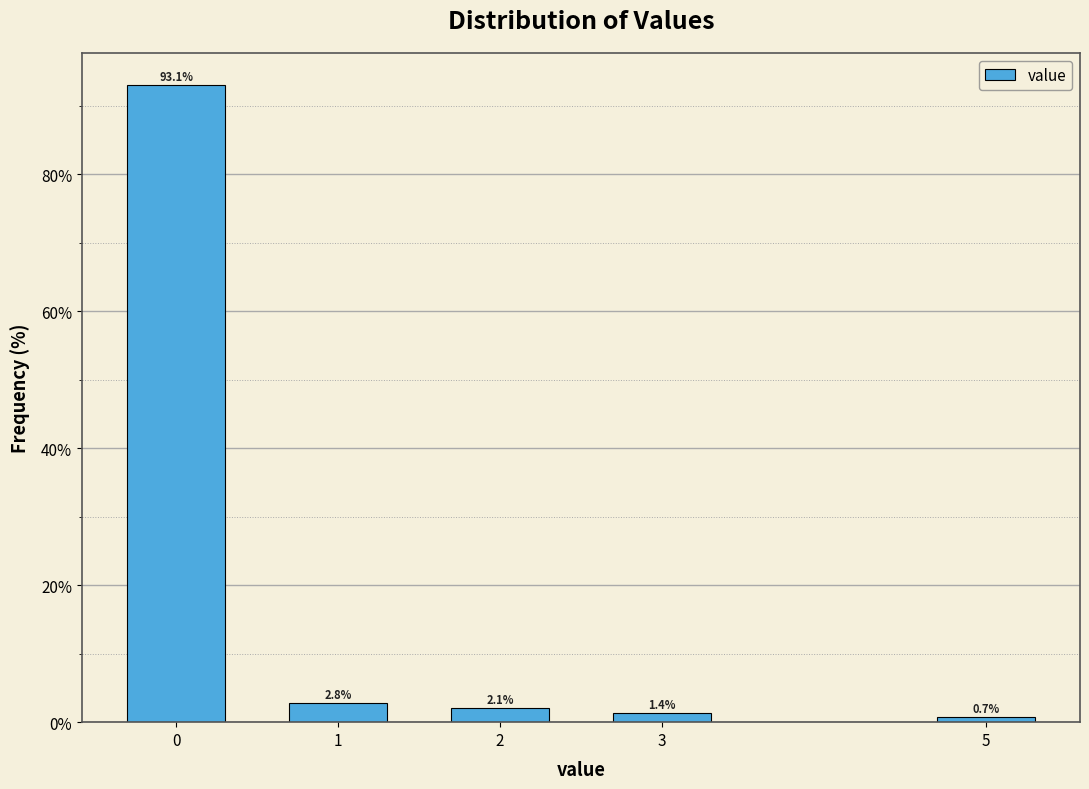

Reading left to right, transcribe all the data shown in this chart.

93.1	2.8	2.1	1.4	0.7